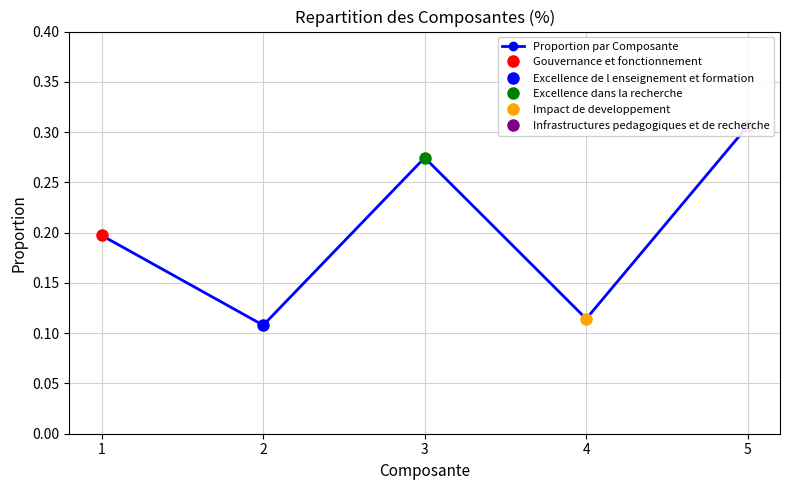

The chart shows a value of 0.2 at 4. True or false?

False